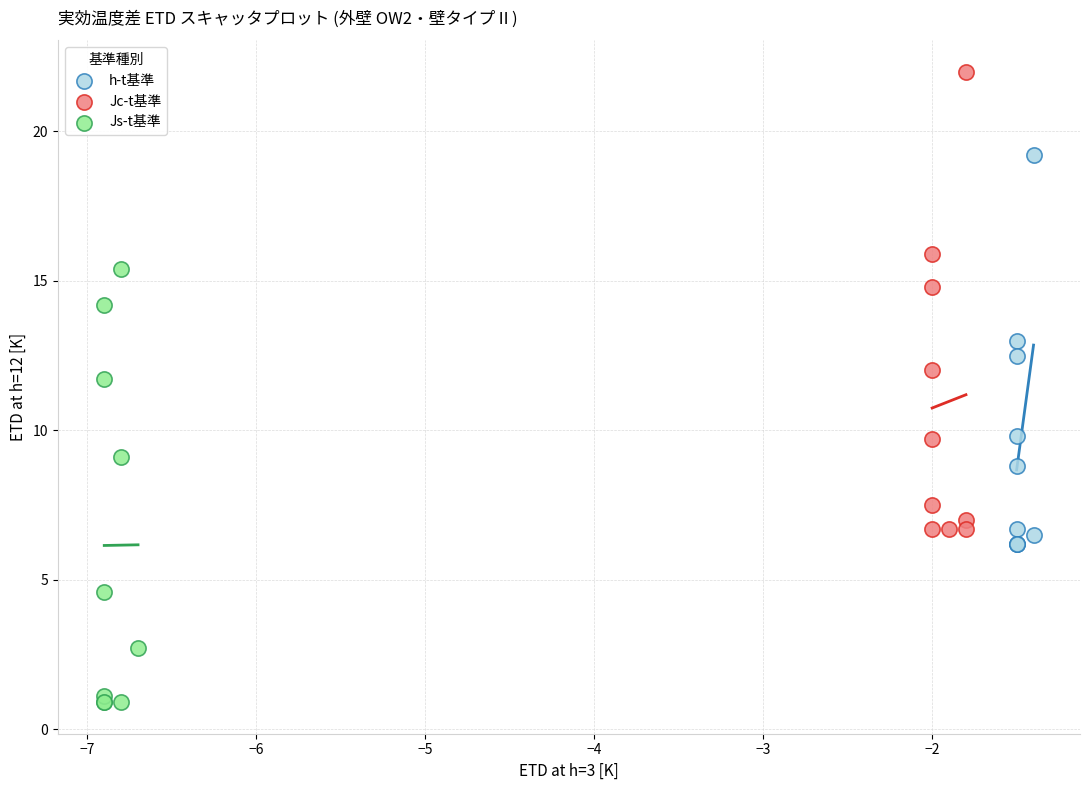

What are all the series names shown in the legend?

h-t基準, Jc-t基準, Js-t基準